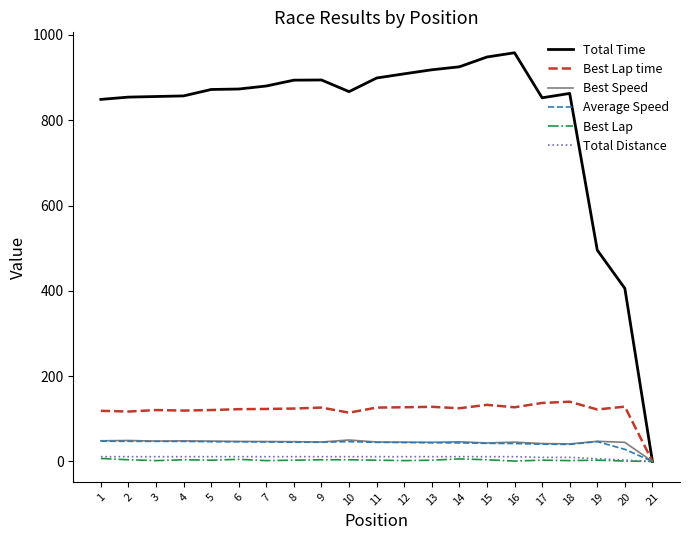

Between 15 and 19, which series saw the biggest shift?

Total Time